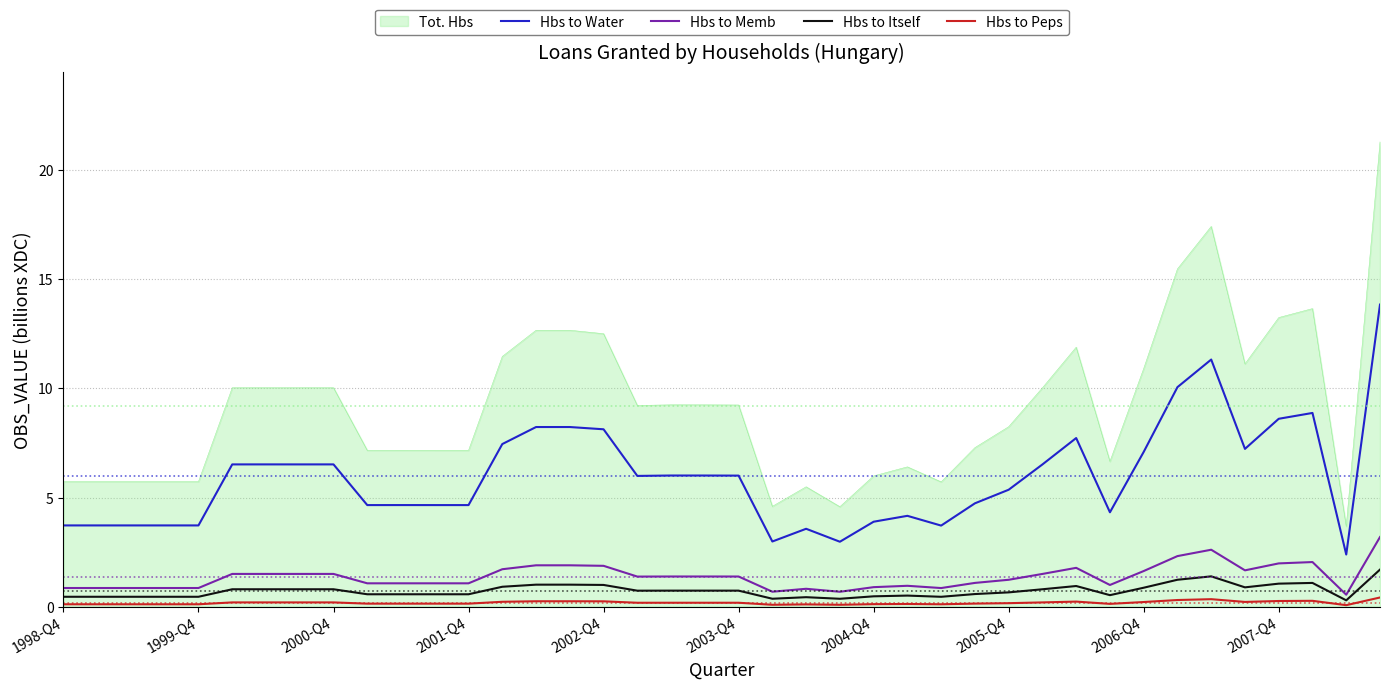

What is the maximum value shown in the chart?

21.3